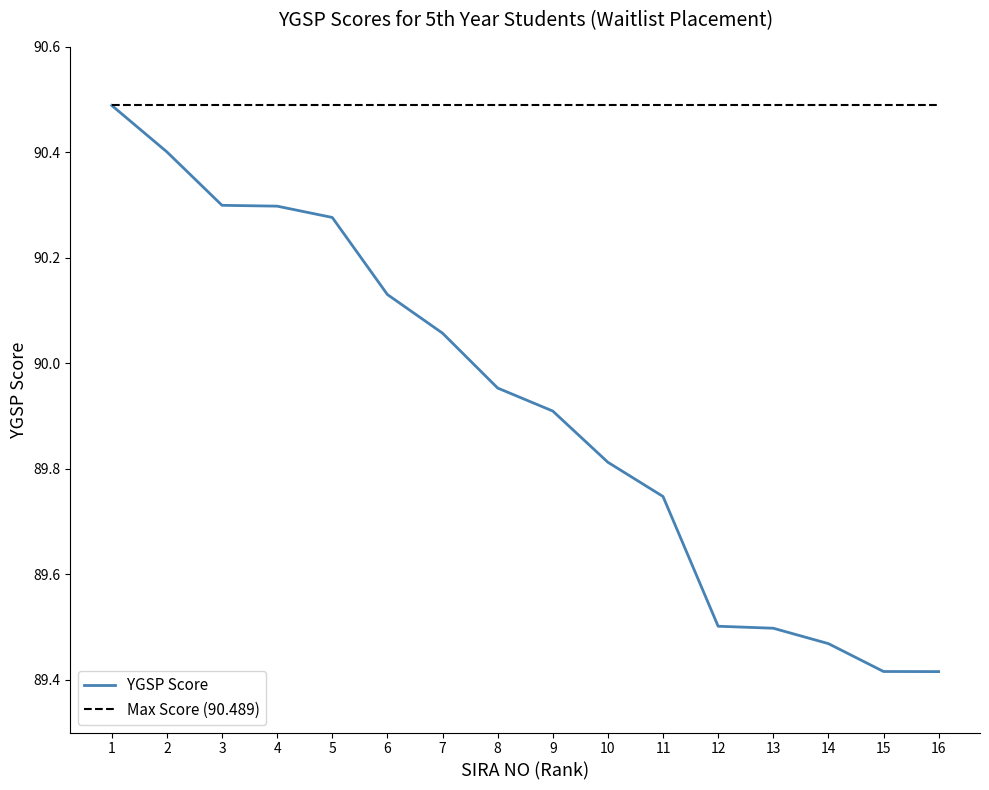

What is the difference between the highest and lowest values at 9?

0.6